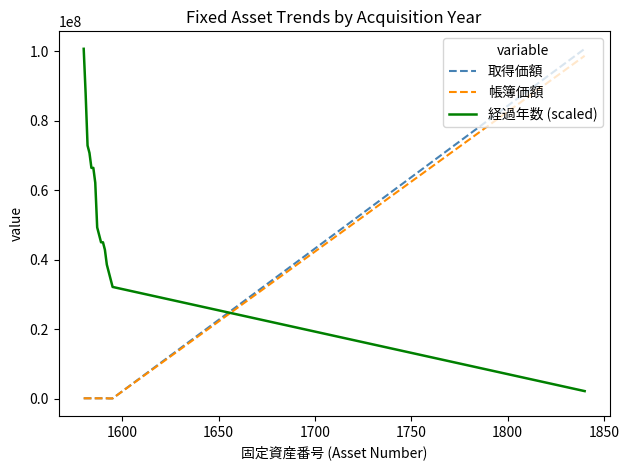

How many lines are shown in the chart?

3